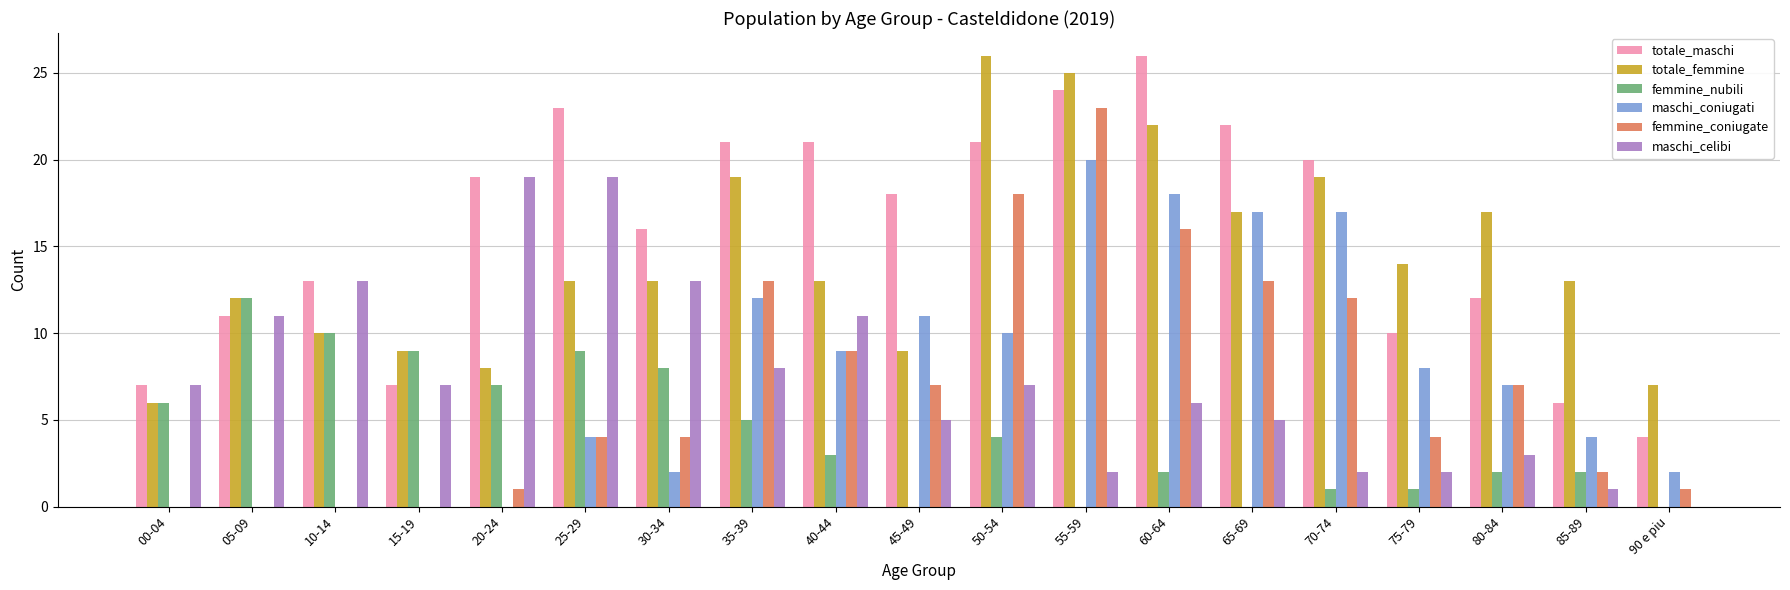

Count the number of categories in the chart.

19